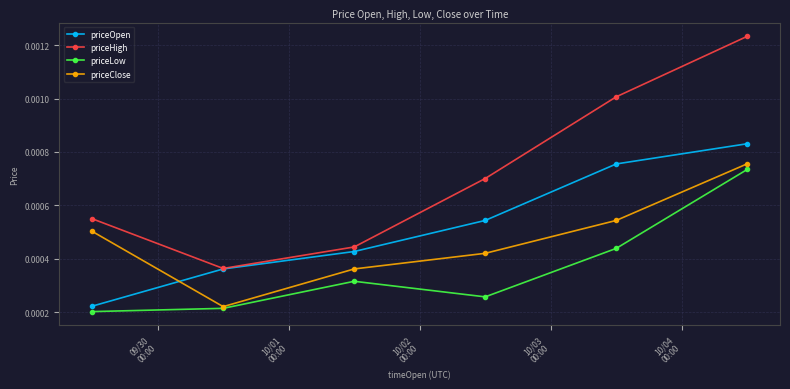

Which series has the widest spread of values?

priceHigh